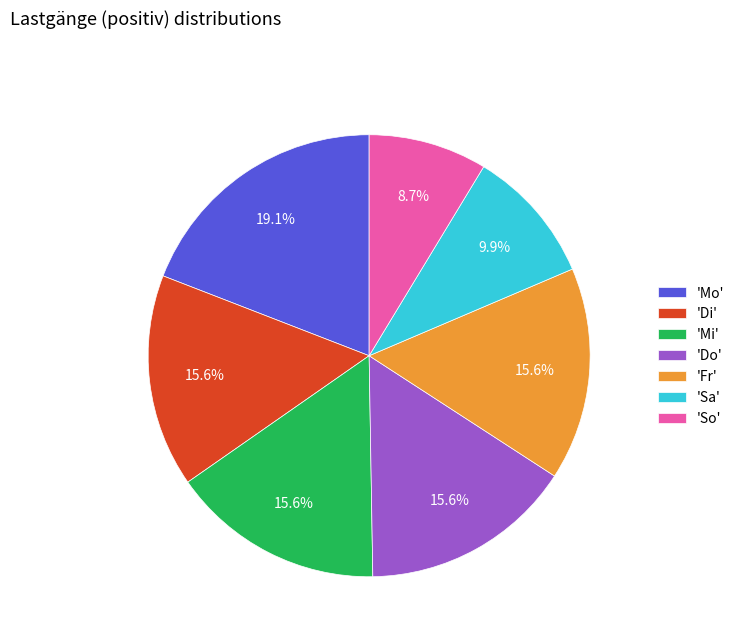

Is there any slice that represents more than half of the pie?

No